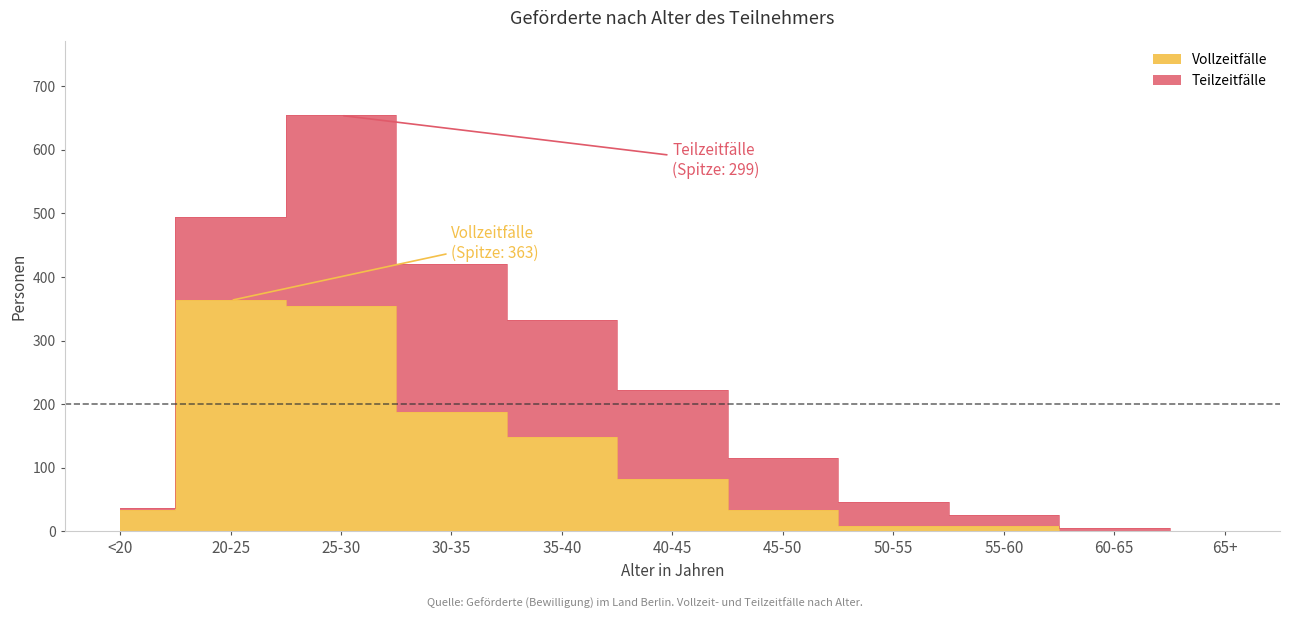

True or false: Geförderte insgesamt and Vollzeitfälle intersect in this chart.

False